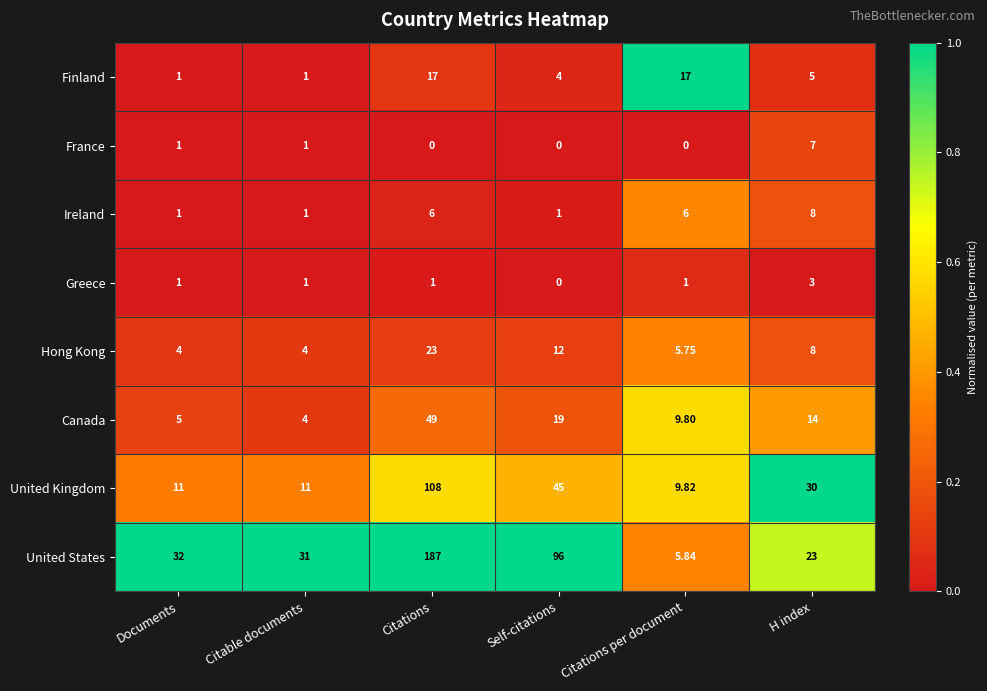

List the labels in order of United States value, smallest first.

Citations per document, H index, Citable documents, Documents, Self-citations, Citations